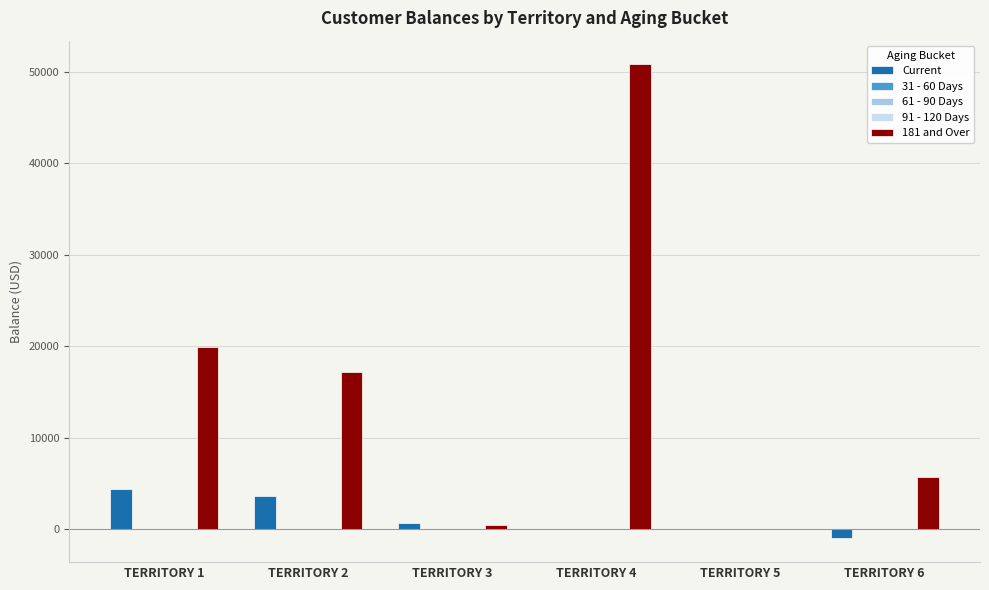

How many bars are there in each group?

5